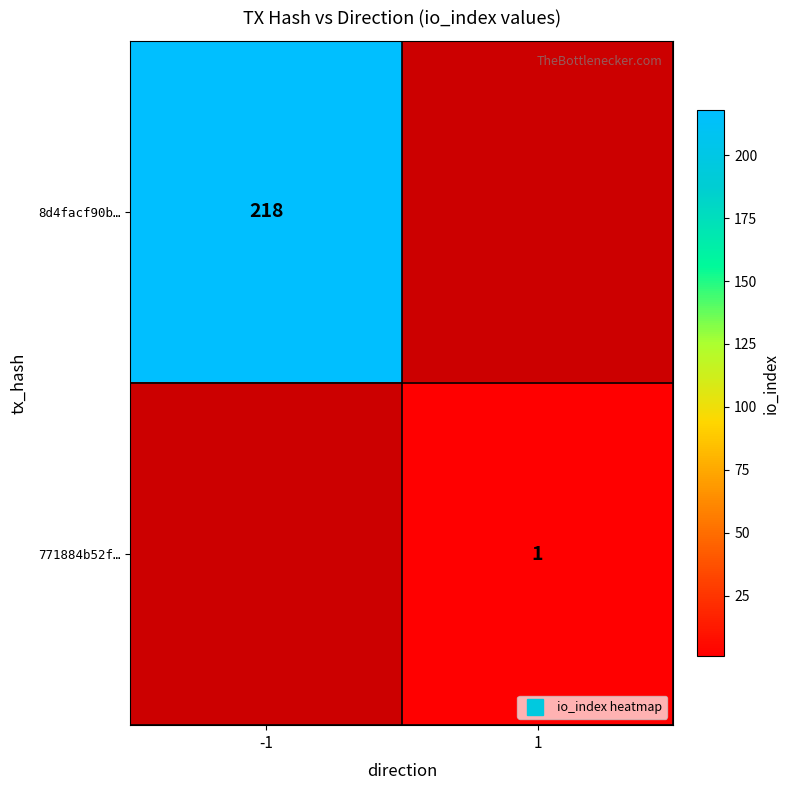

Which series has the largest range (max minus min)?

8d4facf90b…